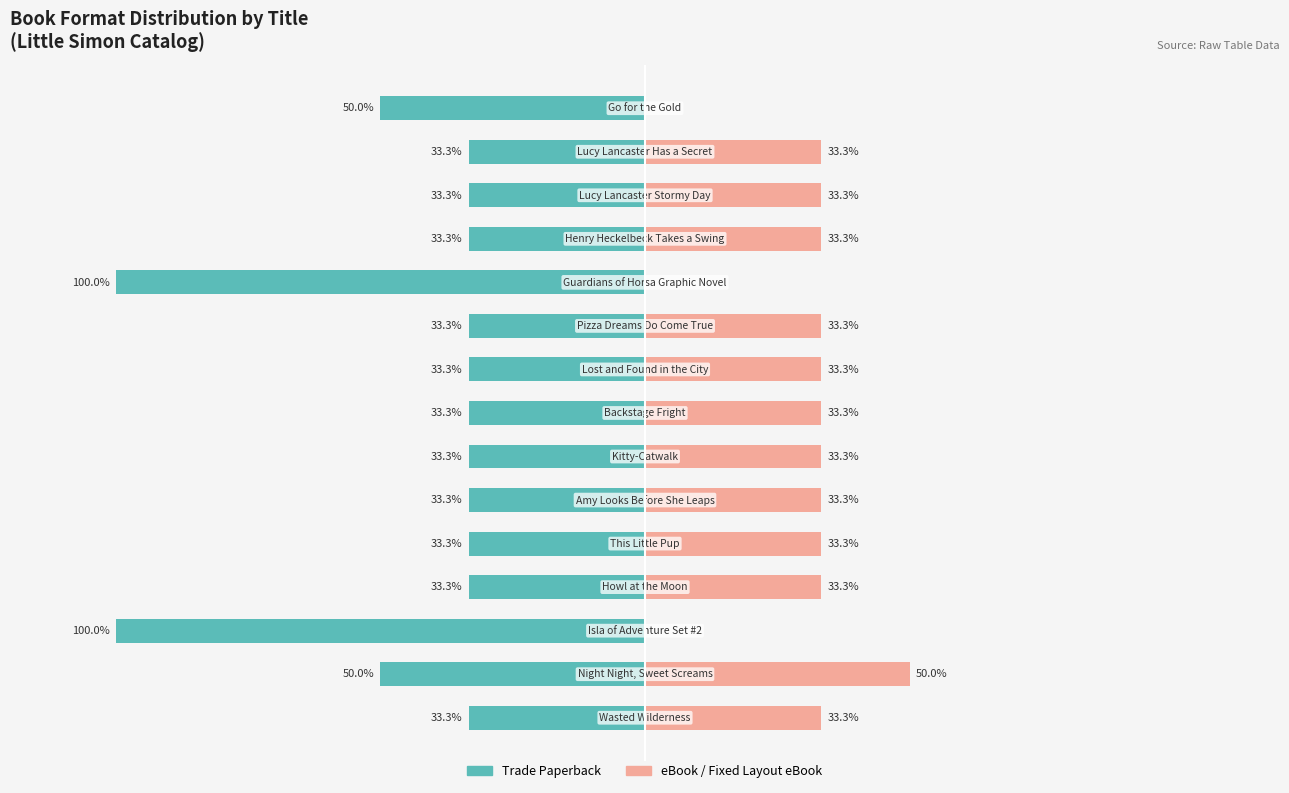

What is the difference between the eBook / Fixed Layout eBook values at 12 and 10?

33.3